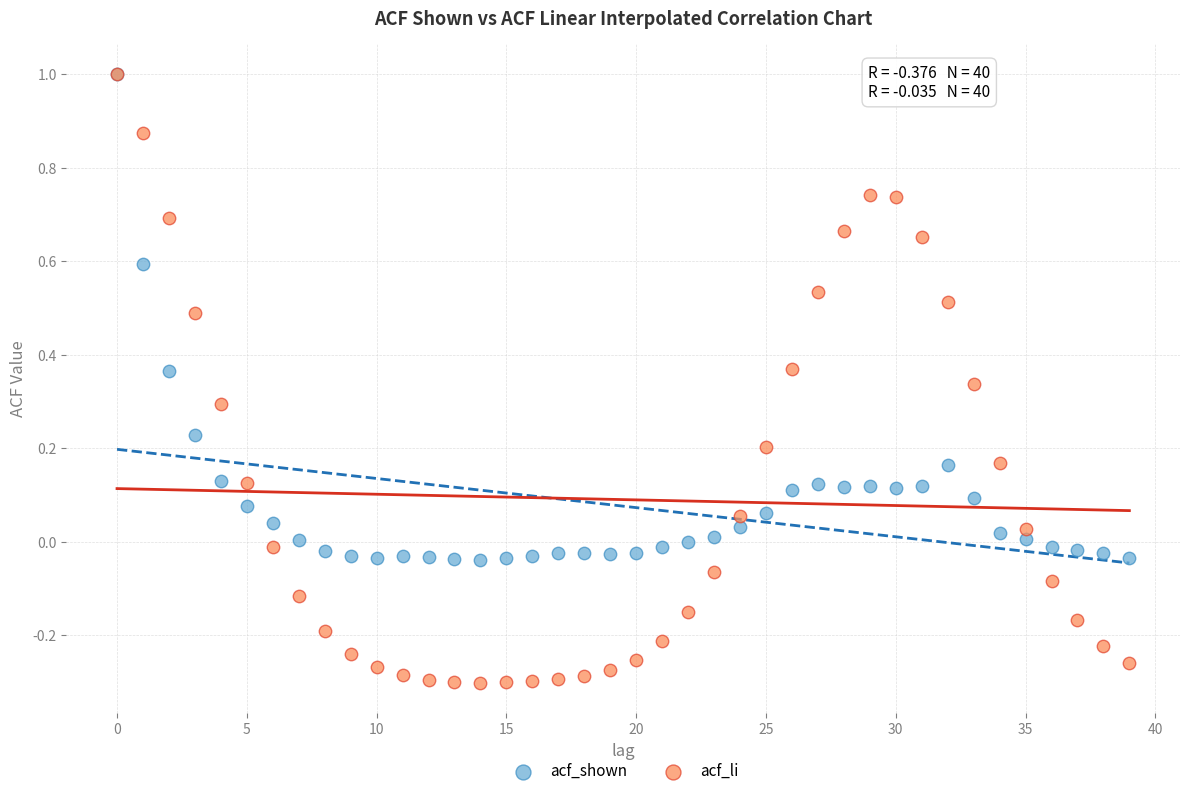

What are all the series names shown in the legend?

acf_shown, acf_li